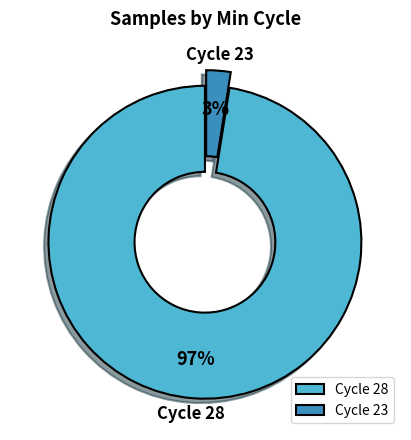

Count the number of slices in the pie.

2